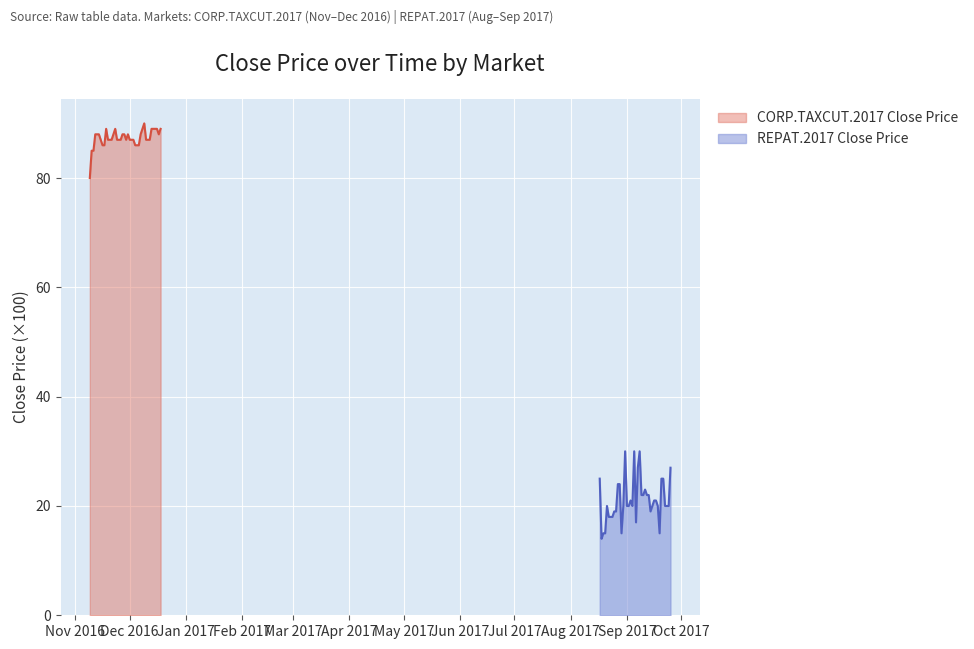

Reading left to right, list all the values displayed in this chart.

CORP.TAXCUT.2017 Close Price: 80.0	85.0	85.0	88.0	88.0	88.0	87.0	86.0	86.0	89.0	87.0	87.0	87.0	88.0	89.0	87.0	87.0	87.0	88.0	88.0	87.0	88.0	87.0	87.0	87.0	86.0	86.0	86.0	88.0	89.0	90.0	87.0	87.0	87.0	89.0	89.0	89.0	89.0	88.0	89.0
REPAT.2017 Close Price: 25.0	14.0	15.0	15.0	20.0	18.0	18.0	18.0	19.0	19.0	24.0	24.0	15.0	20.0	30.0	20.0	20.0	21.0	20.0	30.0	17.0	27.0	30.0	22.0	22.0	23.0	22.0	22.0	19.0	20.0	21.0	21.0	20.0	15.0	25.0	25.0	20.0	20.0	20.0	27.0